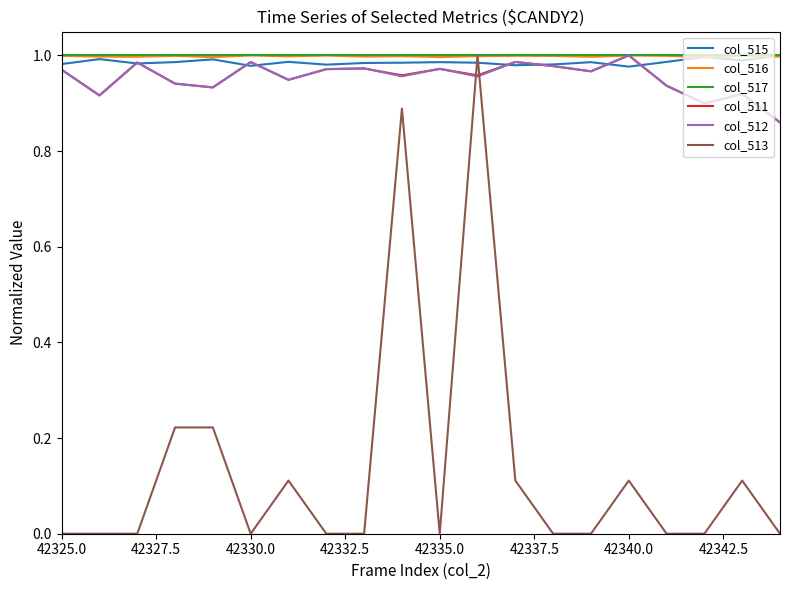

Does the chart display data point markers on the line(s)?

No